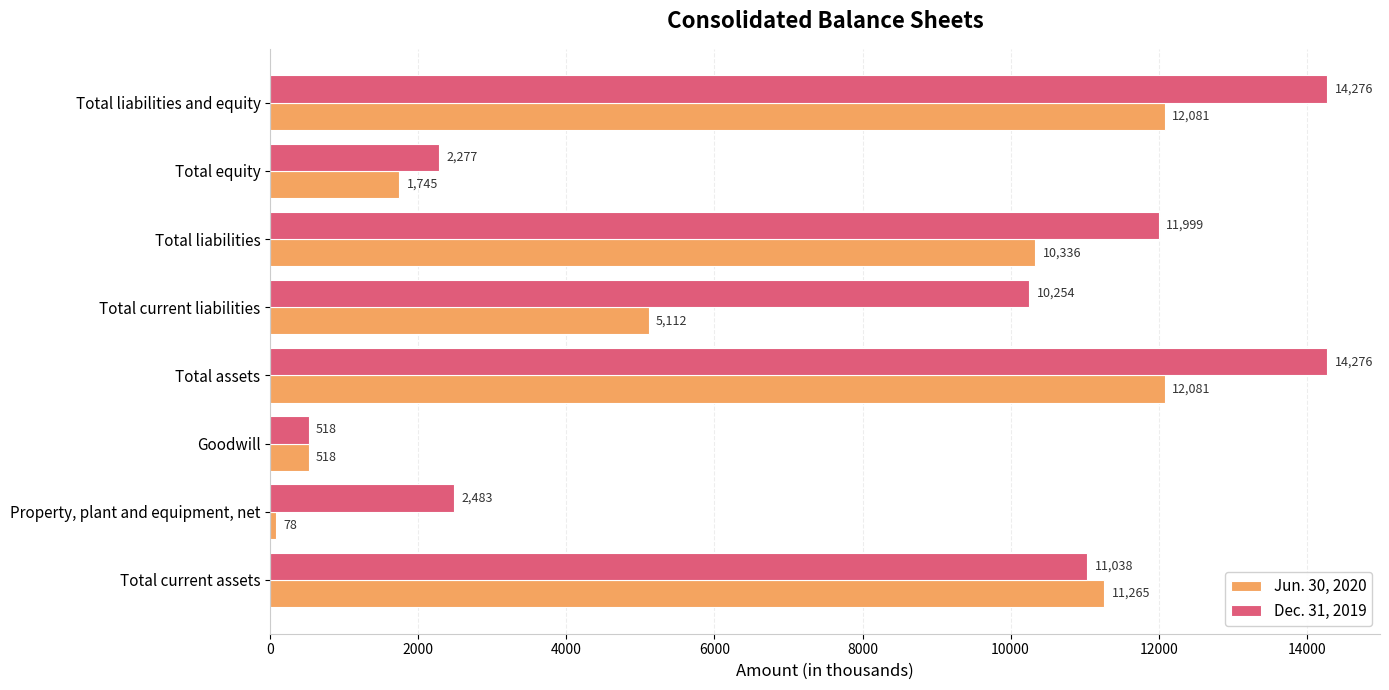

At which label is Dec. 31, 2019 closest to 7397?

Total current liabilities